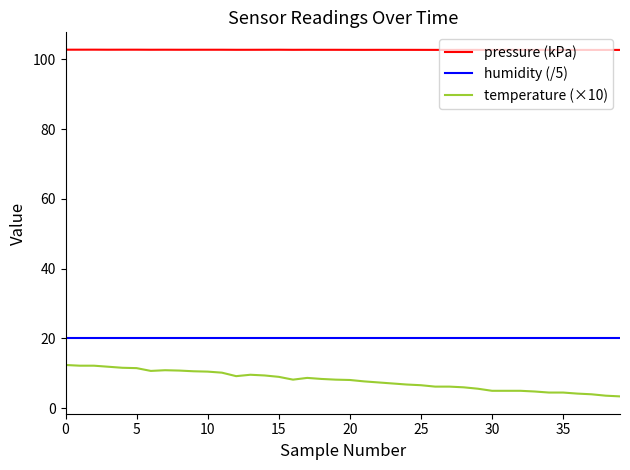

True or false: temperature (×10) and pressure (kPa) cross at least once.

False